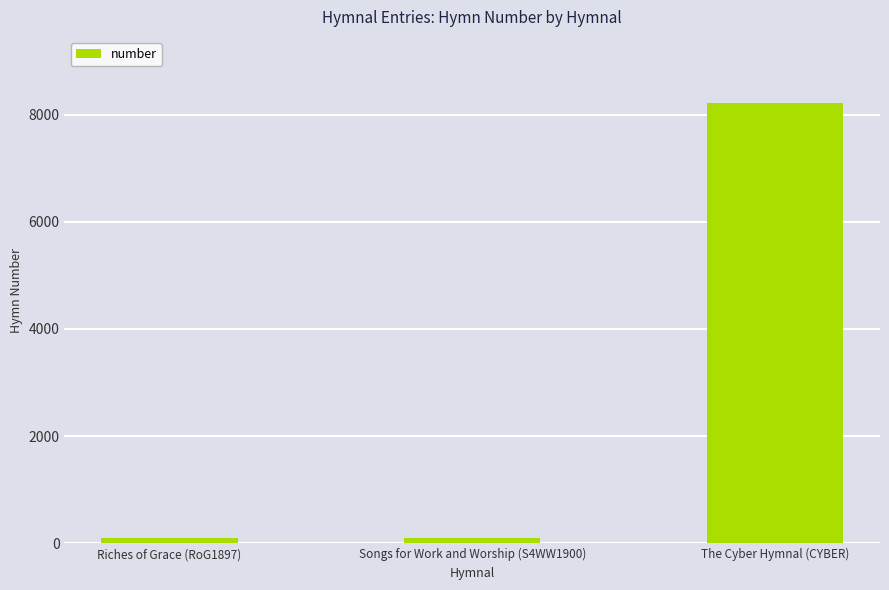

What position from the right is The Cyber Hymnal (CYBER)?

1